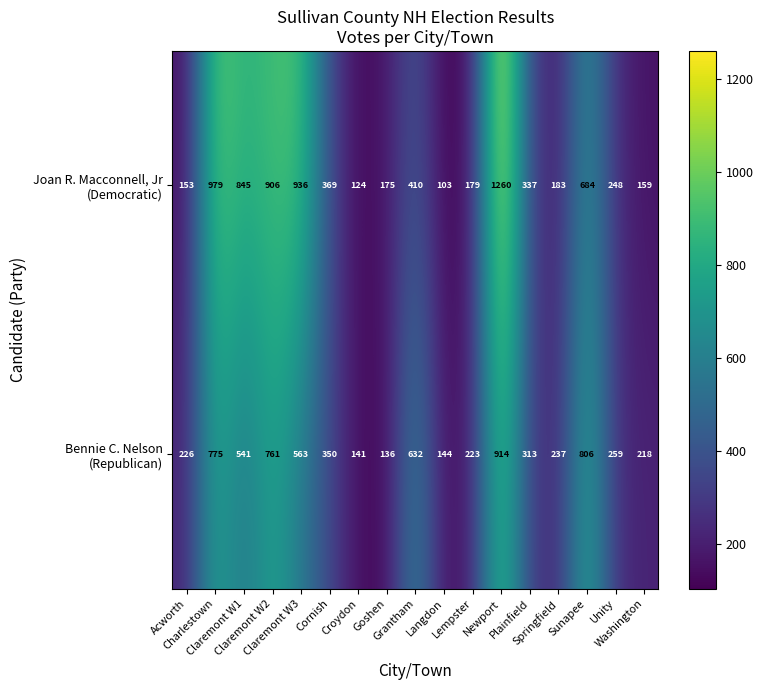

At how many categories does at least one series exceed 556?

7